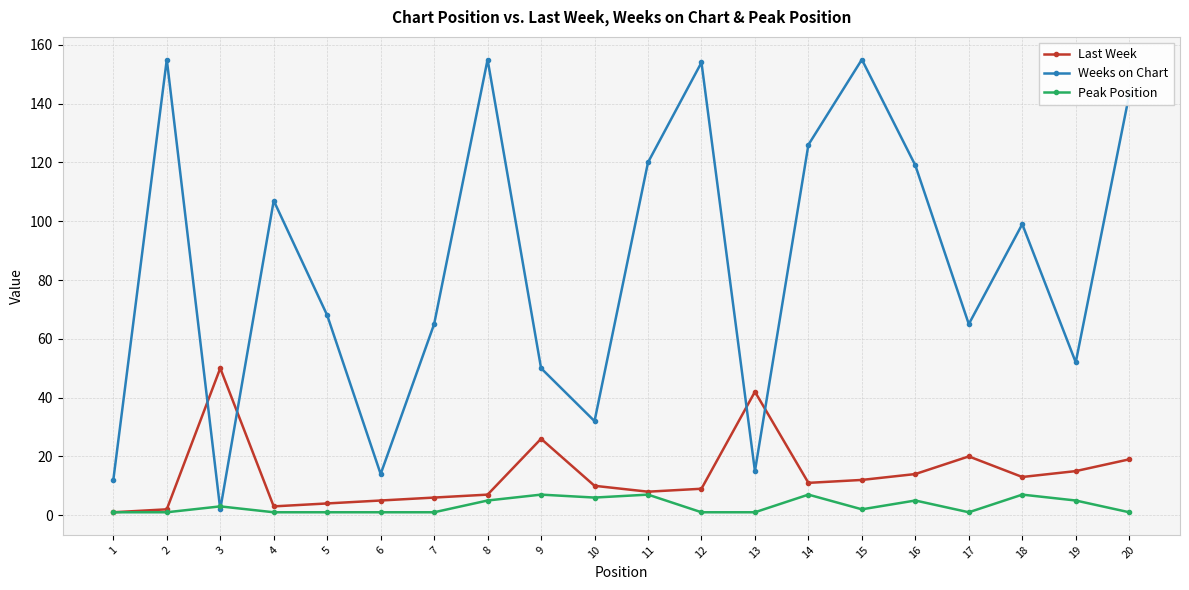

Is the value of Weeks on Chart at 4 greater than the value of Last Week at 14?

Yes